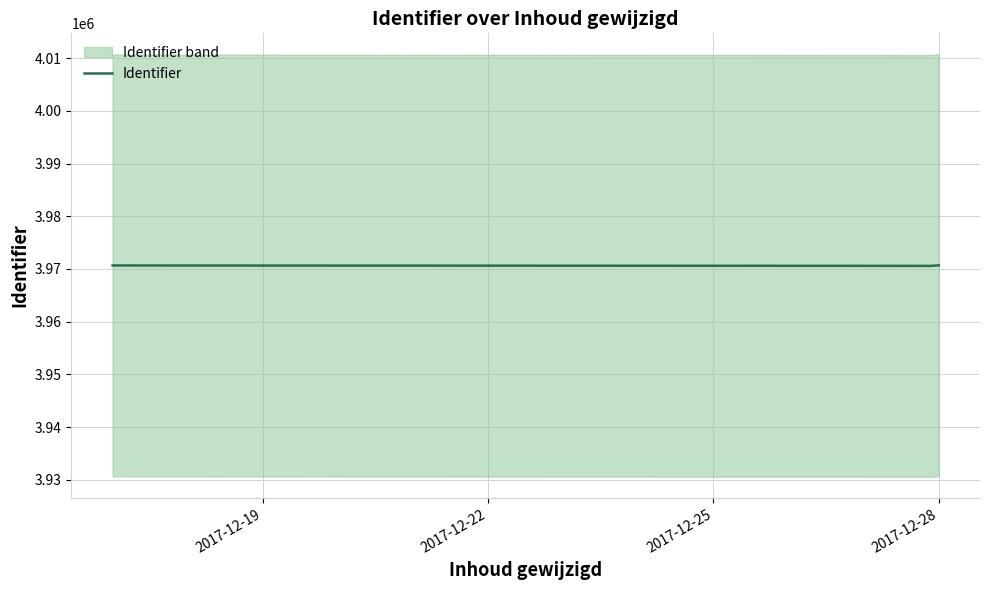

What is the highest value of the Identifier series?

3970684.0